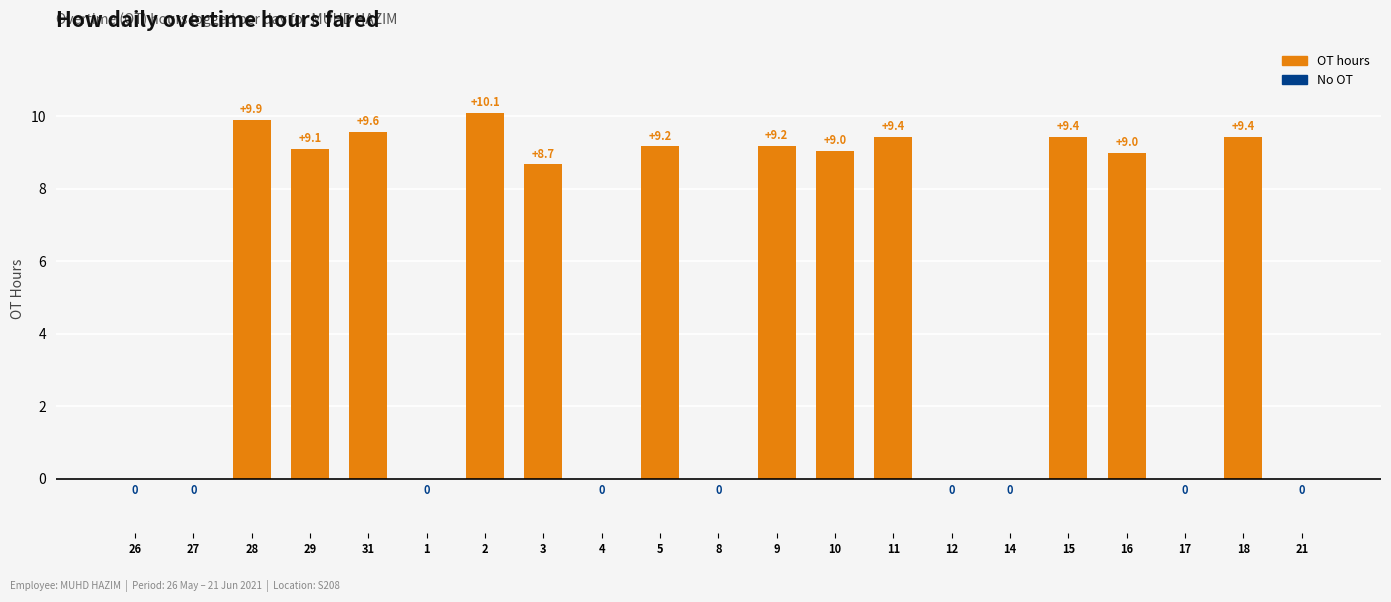

What is the maximum value shown in the chart?

10.1